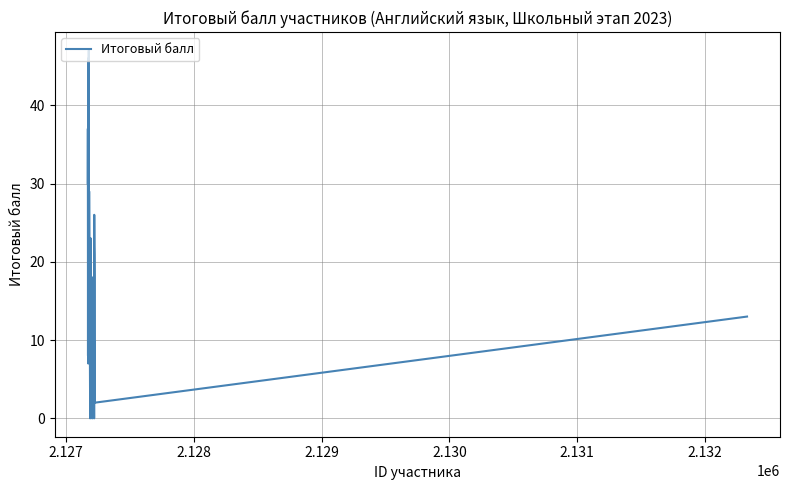

What is the difference between the maximum and minimum values?

47